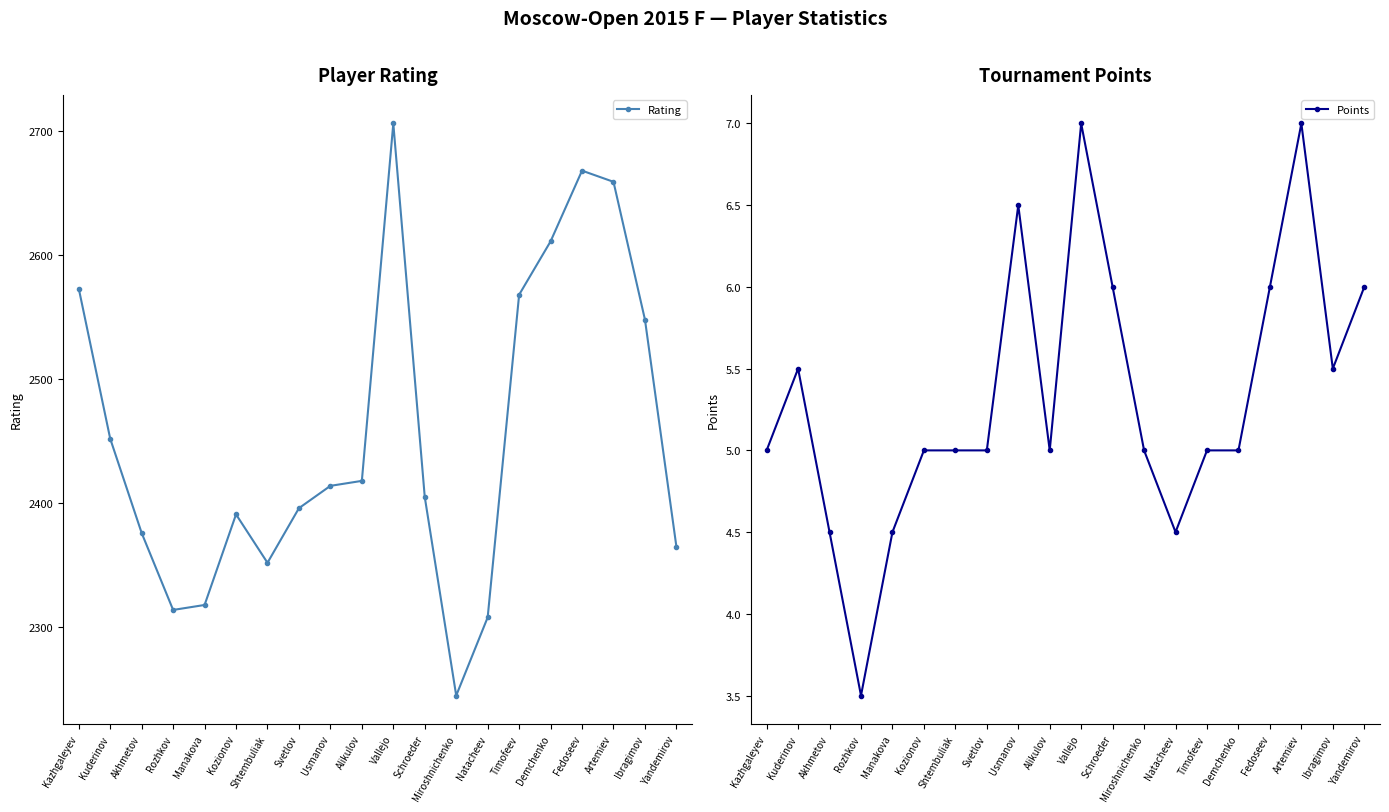

At Kuderinov, list the series in order from smallest to largest.

Points, Rating